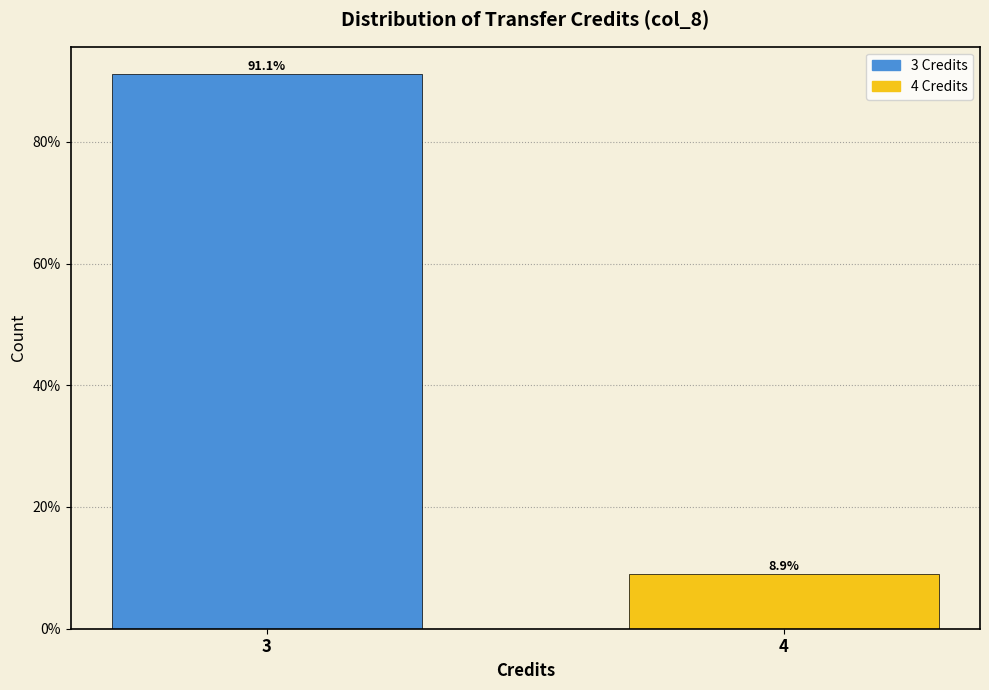

Reading left to right, transcribe all the data shown in this chart.

91.1	8.9